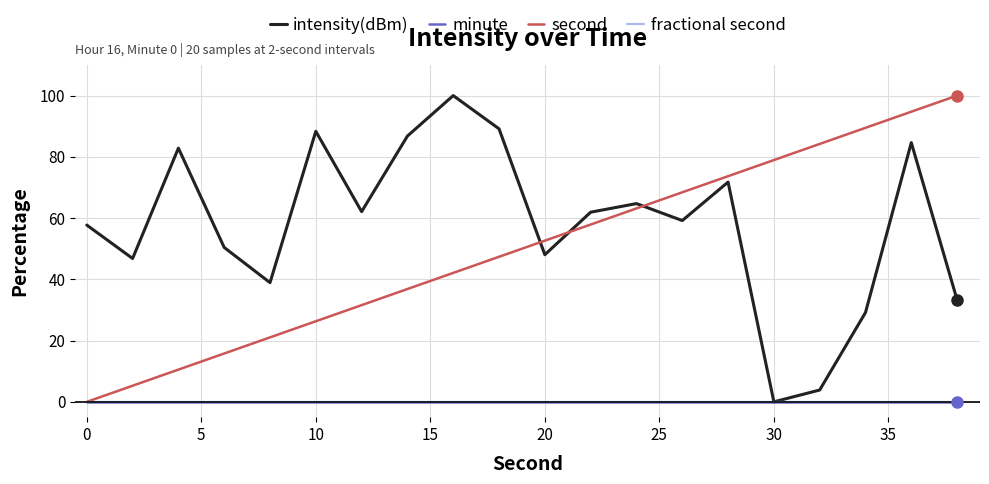

Does the chart display data point markers on the line(s)?

No